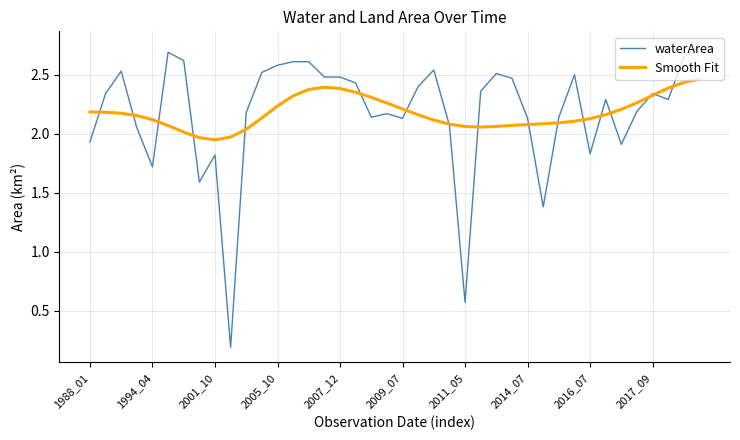

Rank the series by their maximum value, from lowest to highest.

Smooth Fit, waterArea